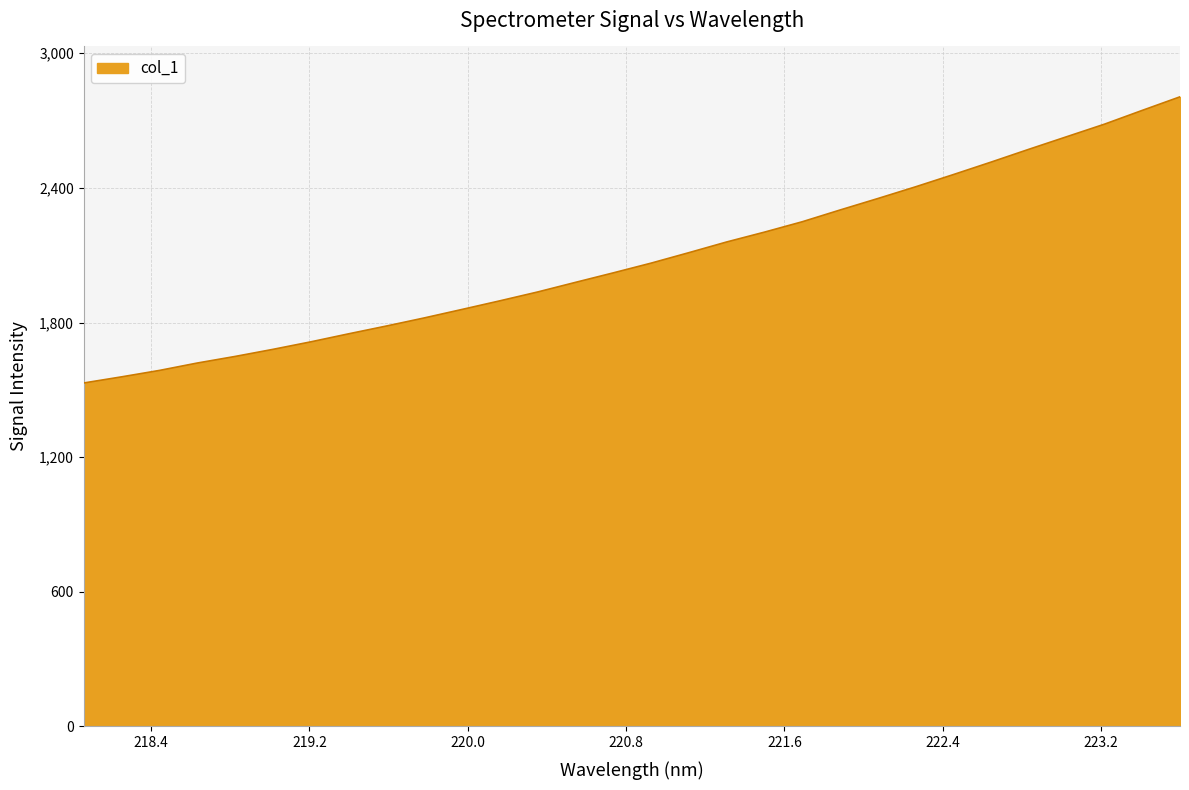

What is the maximum value shown in the chart?

2806.0